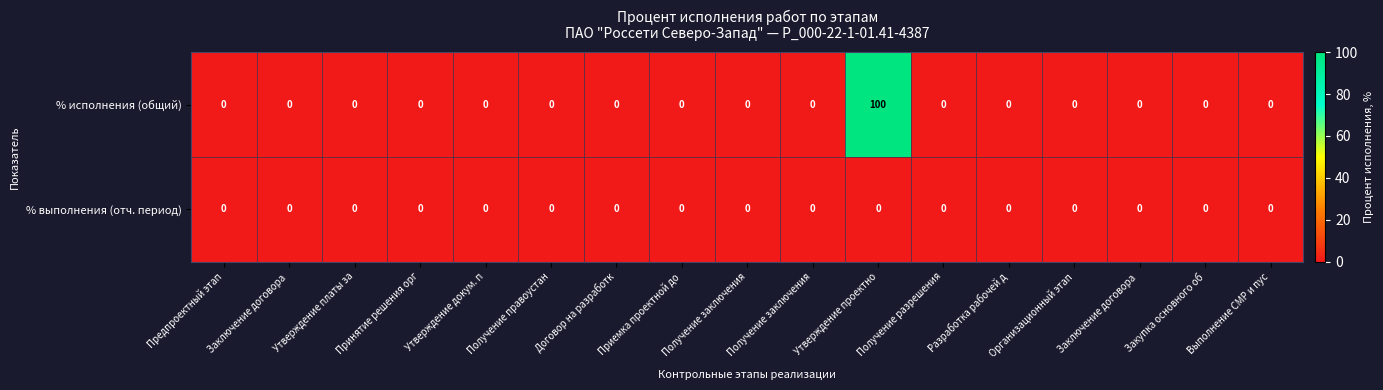

Reading right to left, transcribe all the data shown in this chart.

% исполнения (общий): Выполнение СМР и пус=0	Закупка основного об=0	Заключение договора =0	Организационный этап=0	Разработка рабочей д=0	Получение разрешения=0	Утверждение проектно=100	Получение заключения=0	Получение заключения=0	Приемка проектной до=0	Договор на разработк=0	Получение правоустан=0	Утверждение докум. п=0	Принятие решения орг=0	Утверждение платы за=0	Заключение договора =0	Предпроектный этап=0
% выполнения (отч. период): Выполнение СМР и пус=0	Закупка основного об=0	Заключение договора =0	Организационный этап=0	Разработка рабочей д=0	Получение разрешения=0	Утверждение проектно=0	Получение заключения=0	Получение заключения=0	Приемка проектной до=0	Договор на разработк=0	Получение правоустан=0	Утверждение докум. п=0	Принятие решения орг=0	Утверждение платы за=0	Заключение договора =0	Предпроектный этап=0